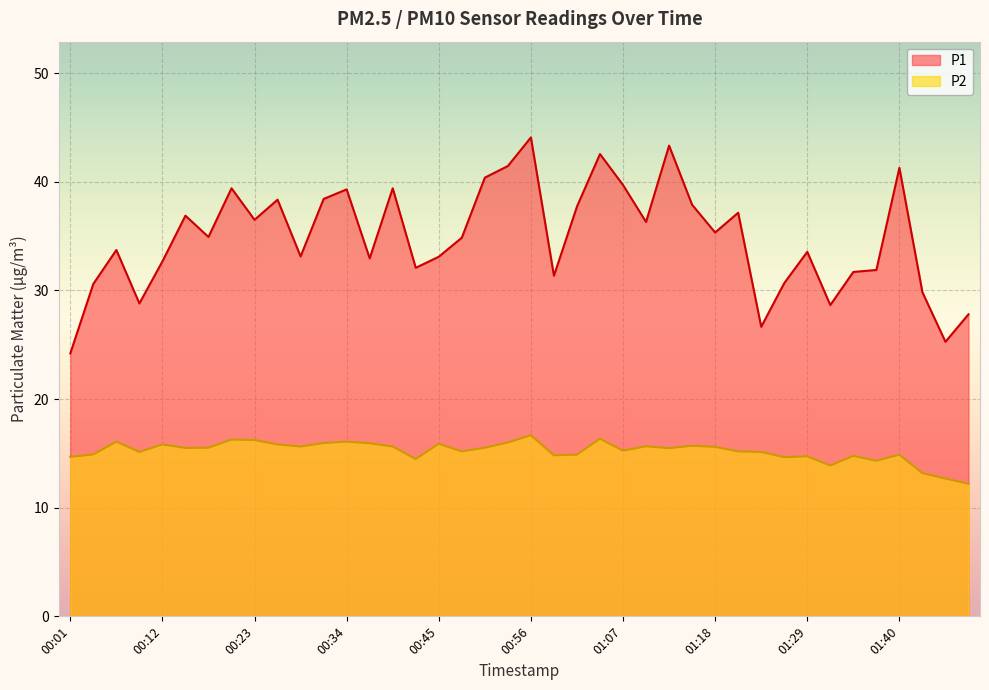

Rank the categories by P1 value from lowest to highest.

00:01, 02:08, 01:23, 02:10, 01:32, 00:09, 02:05, 00:04, 01:26, 00:59, 01:34, 01:37, 00:42, 00:12, 00:37, 00:45, 00:29, 01:29, 00:07, 00:48, 00:18, 01:18, 01:10, 00:23, 00:15, 01:21, 01:01, 01:15, 00:26, 00:31, 00:34, 00:20, 00:39, 01:07, 00:50, 01:40, 00:53, 01:04, 01:12, 00:56